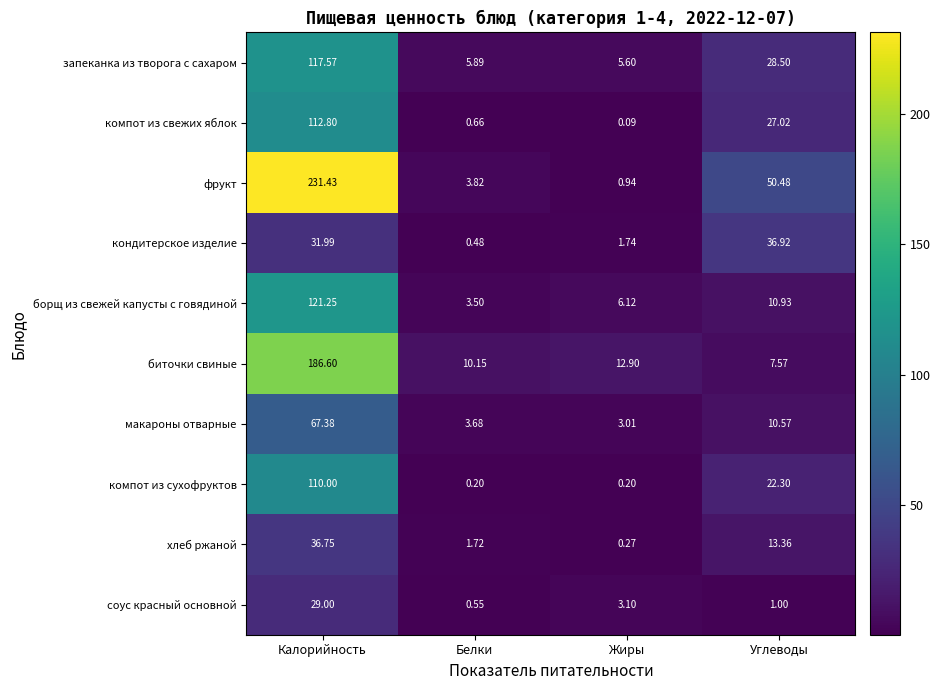

Which category has the highest value in the хлеб ржаной series?

Калорийность